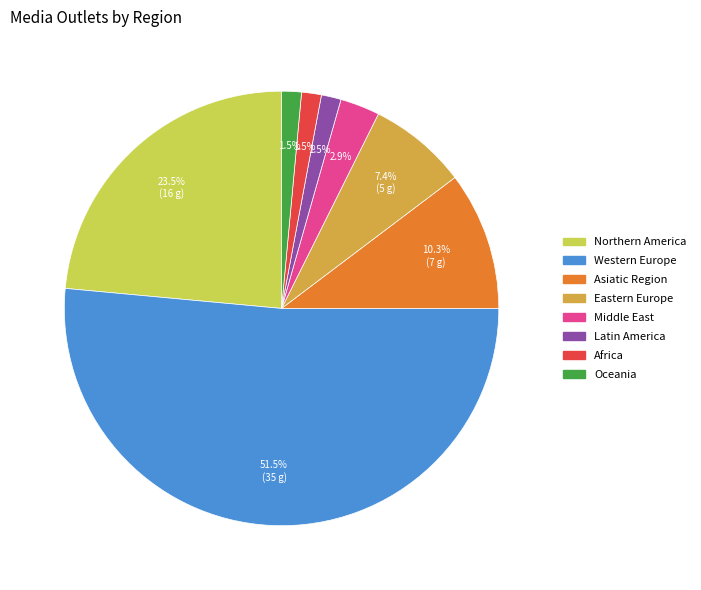

Which slice is the largest?

Western Europe